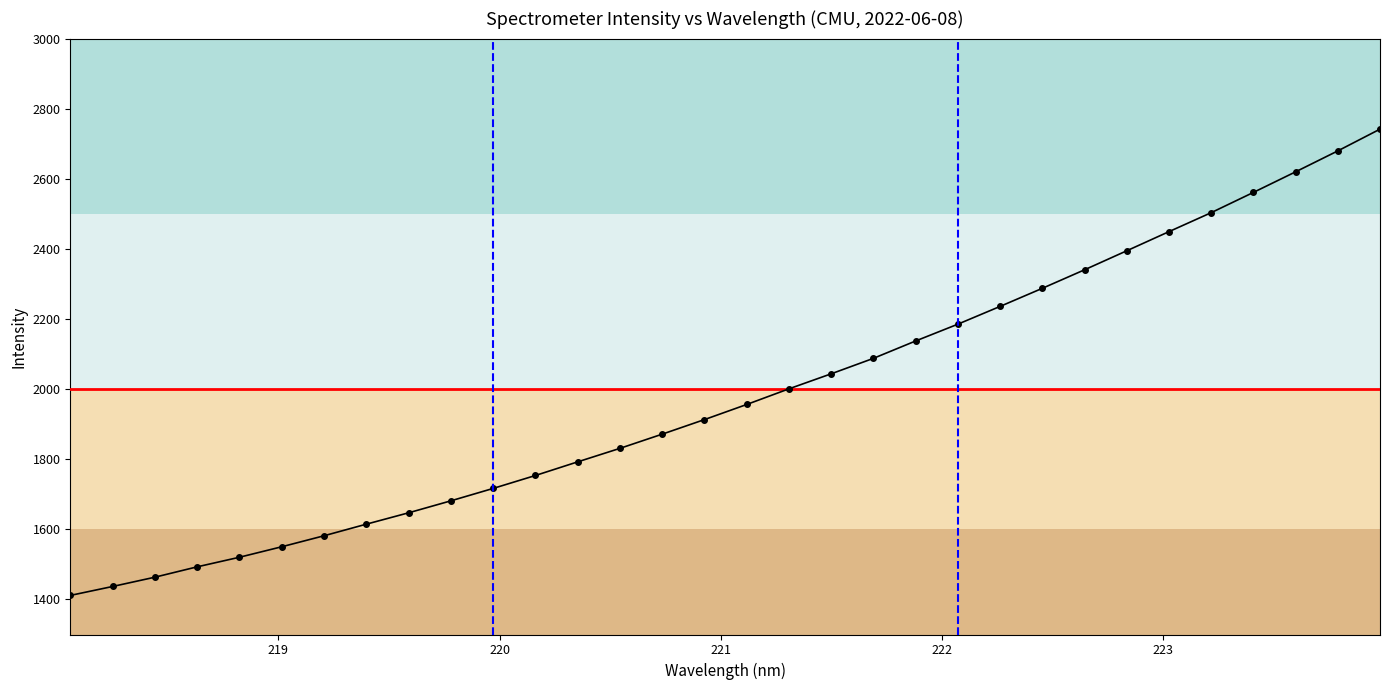

What is the average value?

1984.5